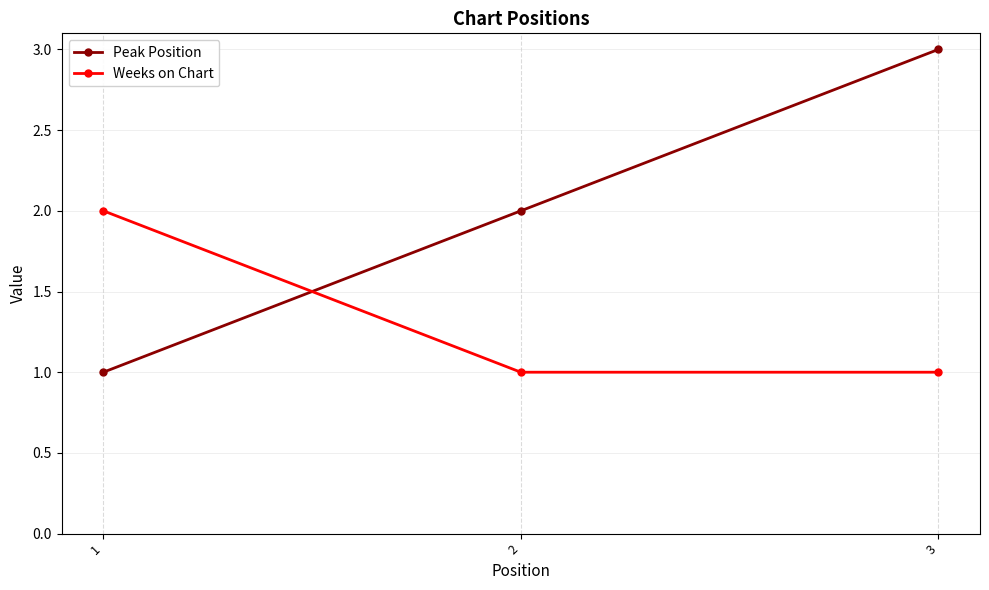

What is the lowest value of the Peak Position series?

1